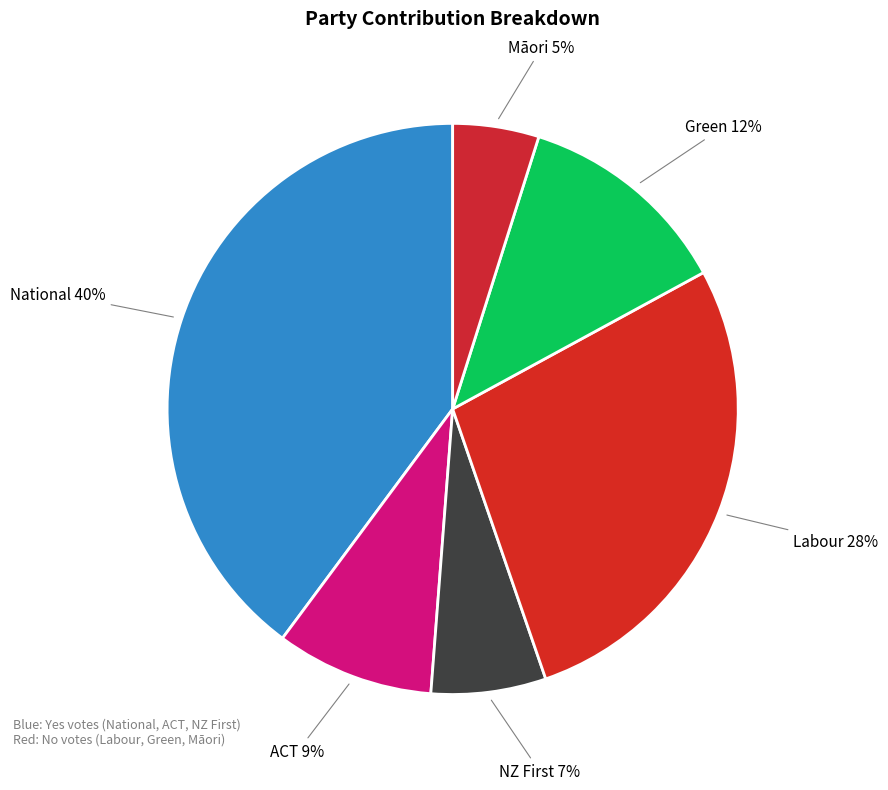

The Green slice represents 12% of the pie. True or false?

True